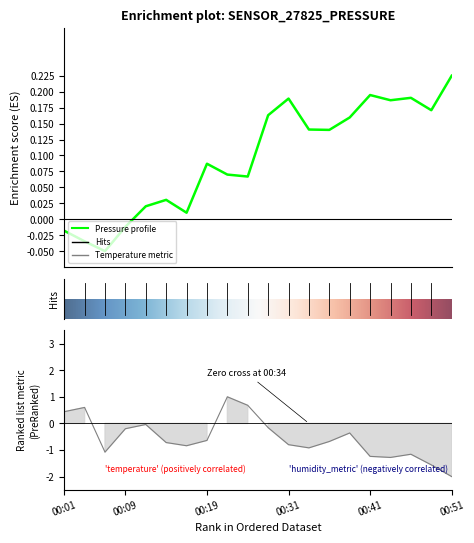

After their last crossing, which series has the higher values: temperature or pressure?

pressure